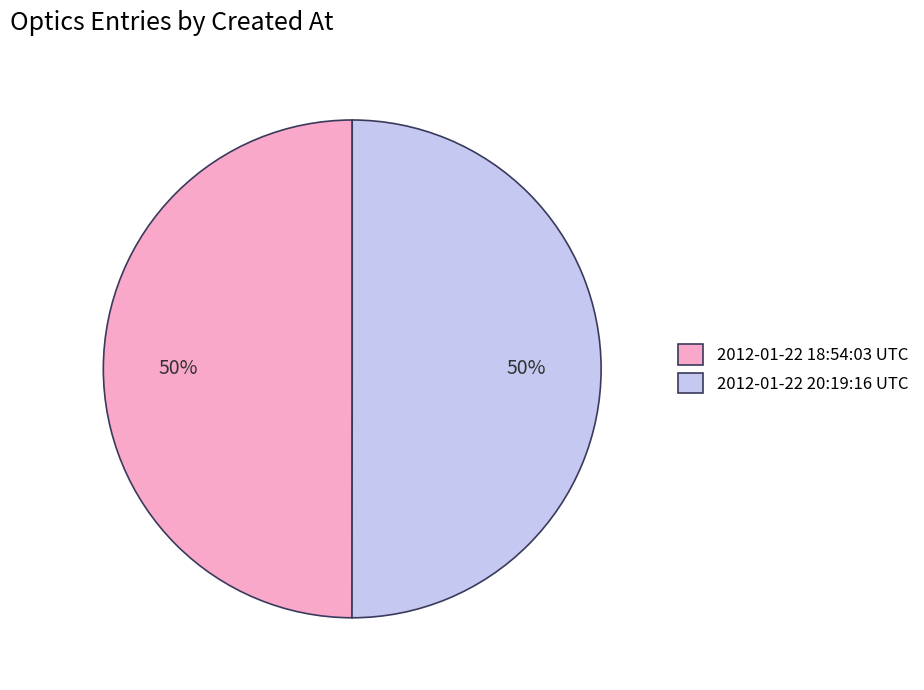

The 2012-01-22 18:54:03 UTC slice represents 50% of the pie. True or false?

True